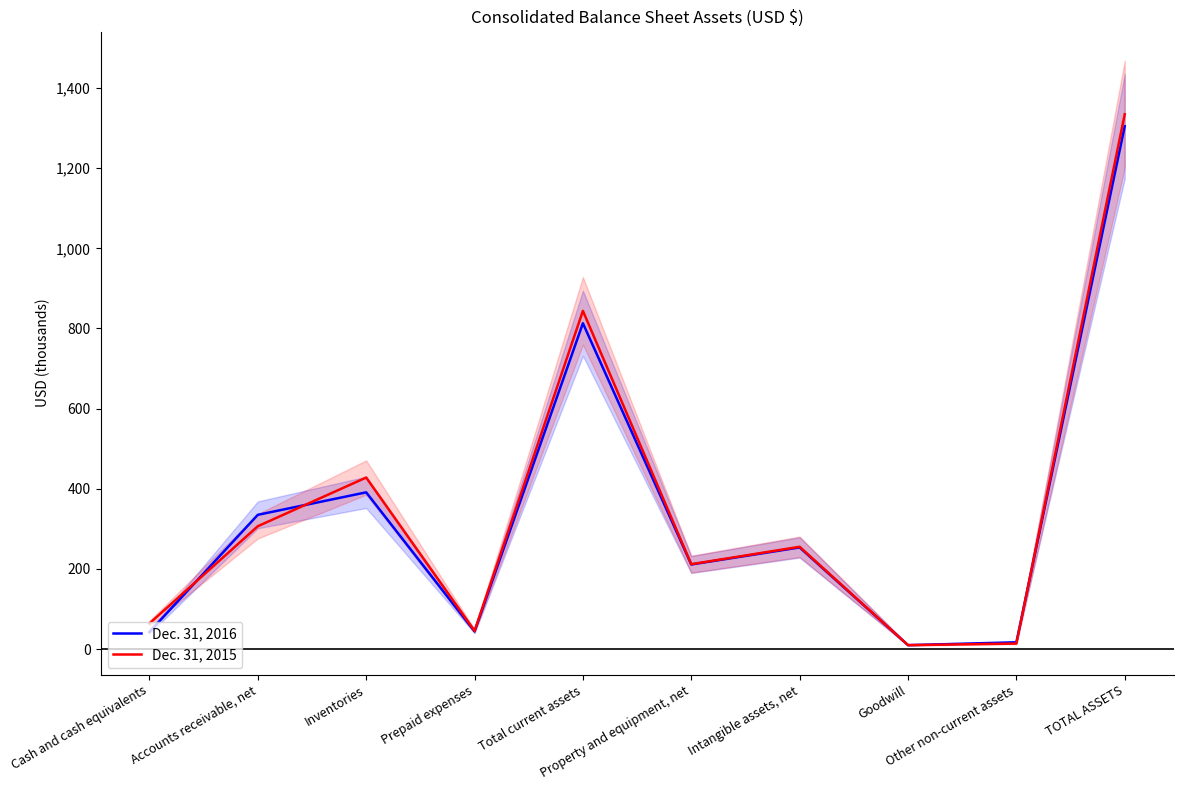

True or false: Dec. 31, 2015 has a value of 843.9 at Total current assets.

True